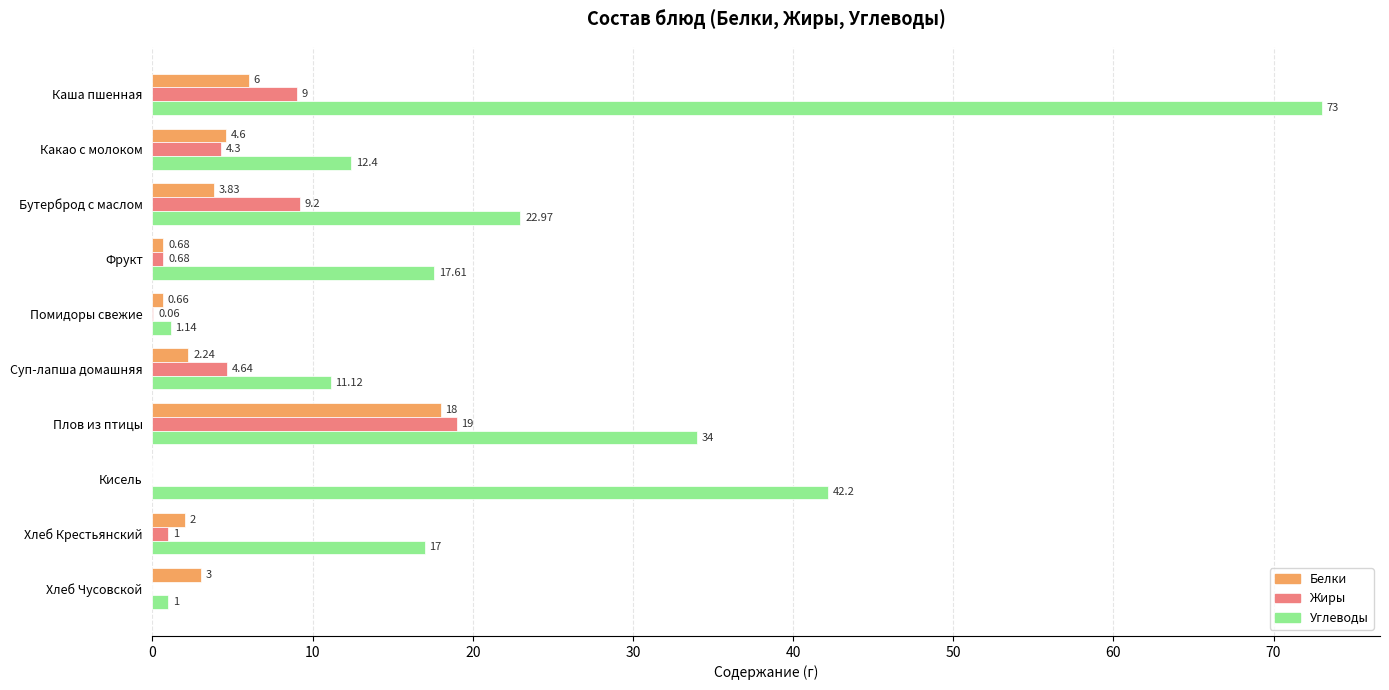

Between Фрукт and Помидоры свежие, which series saw the biggest shift?

Углеводы